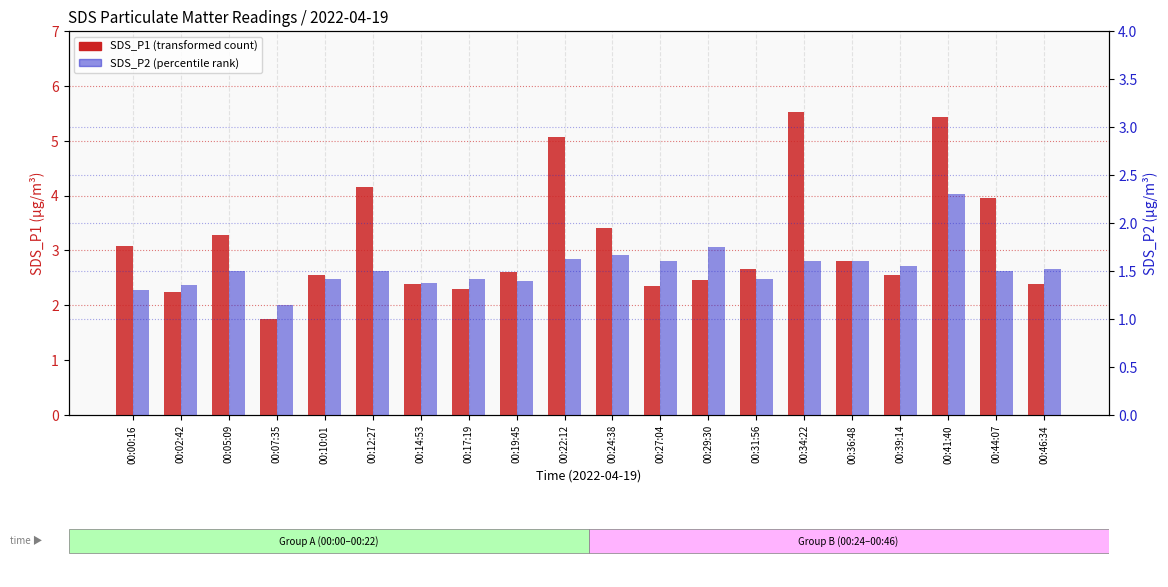

What is the approximate value of SDS_P1 at 00:22:12?

5.1